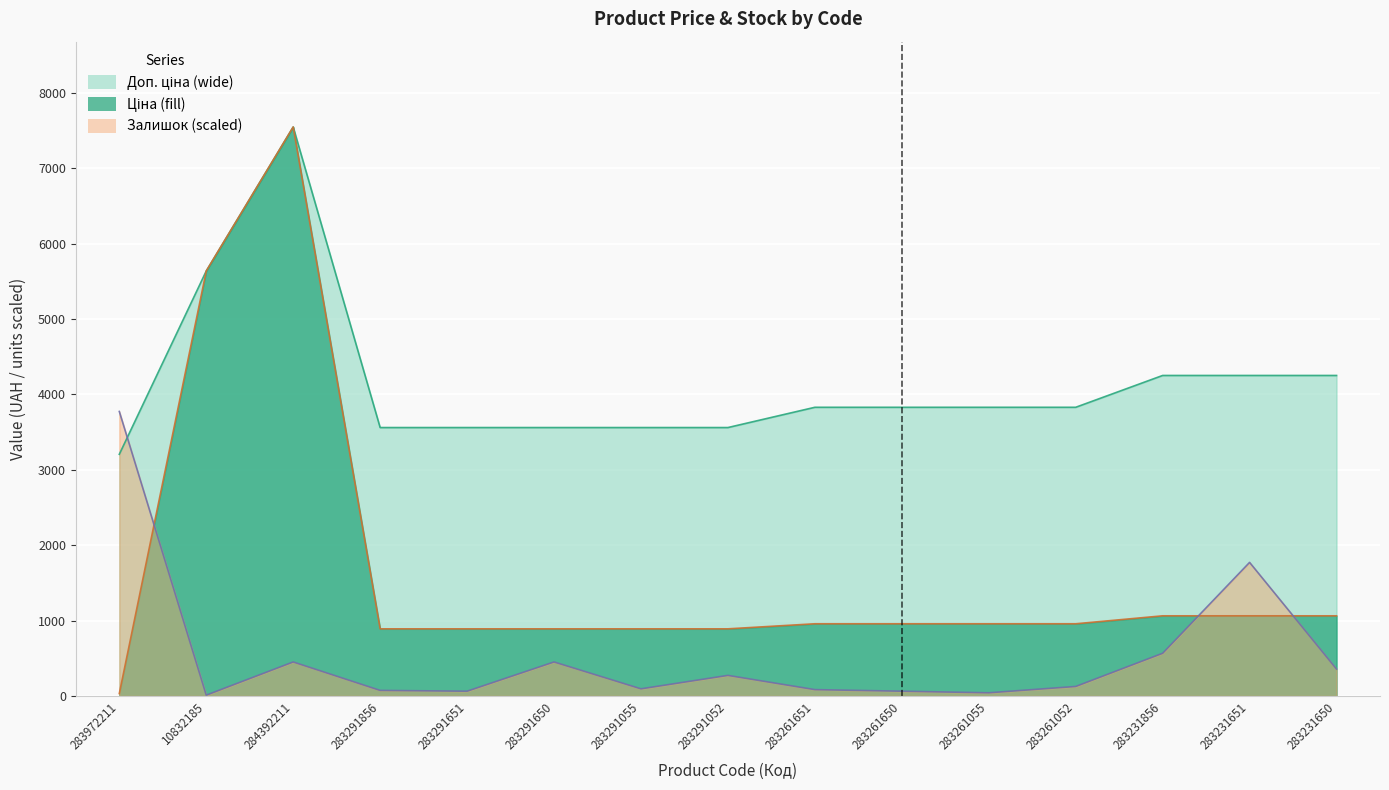

What is the sum of all Доп. ціна values?

62250.5